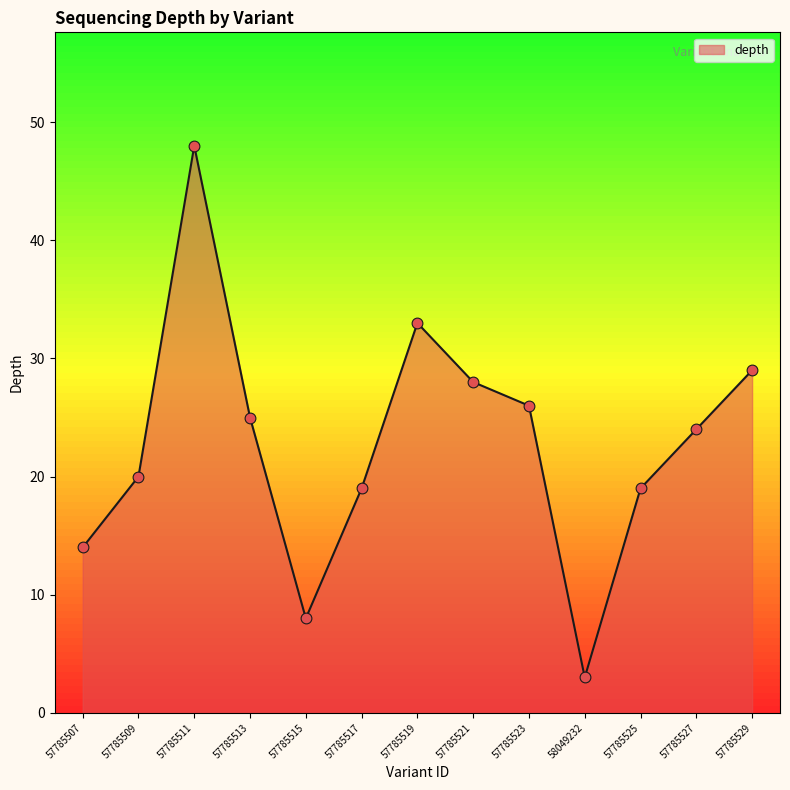

Between 57785513 and 57785507, which is larger?

57785513